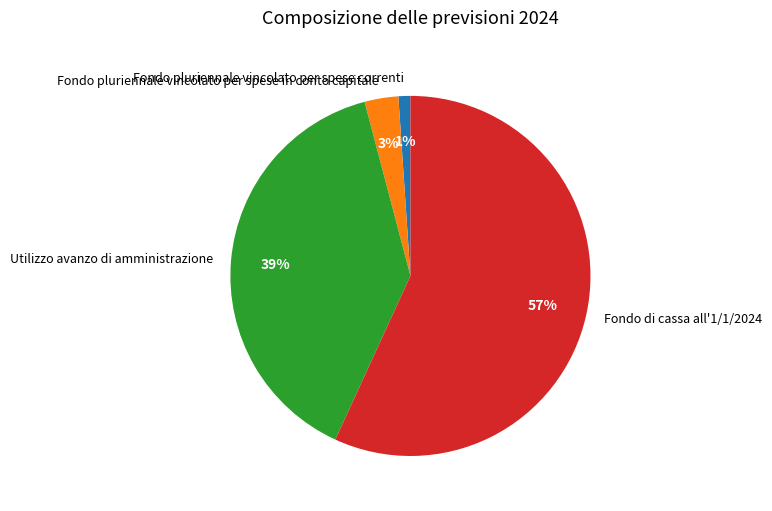

How many segments does this pie chart have?

4